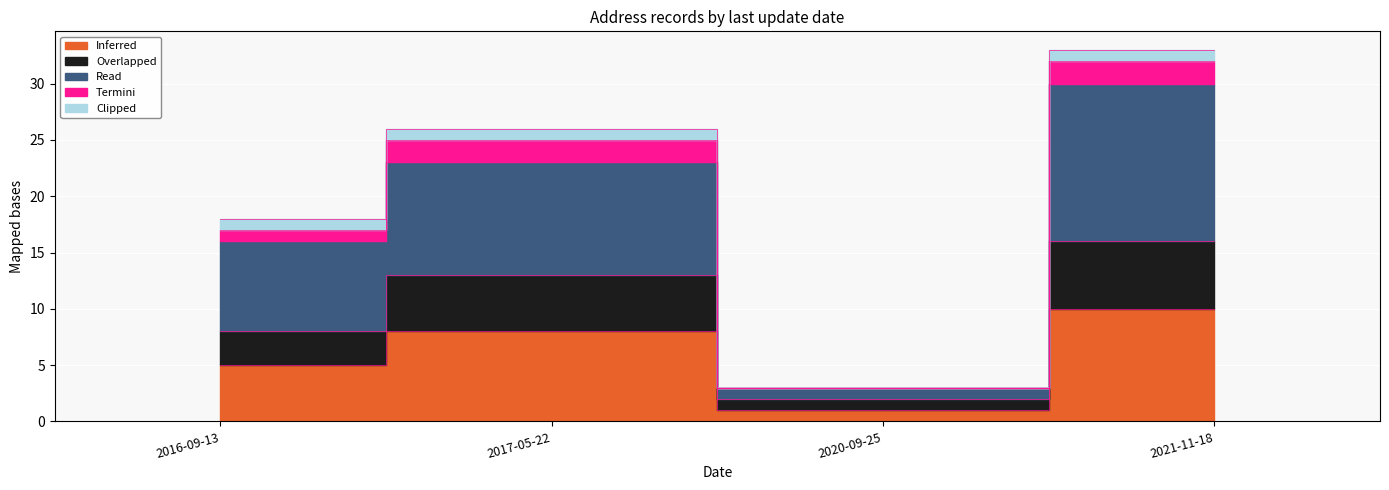

True or false: Inferred has a value of 13 at 2021-11-18.

False